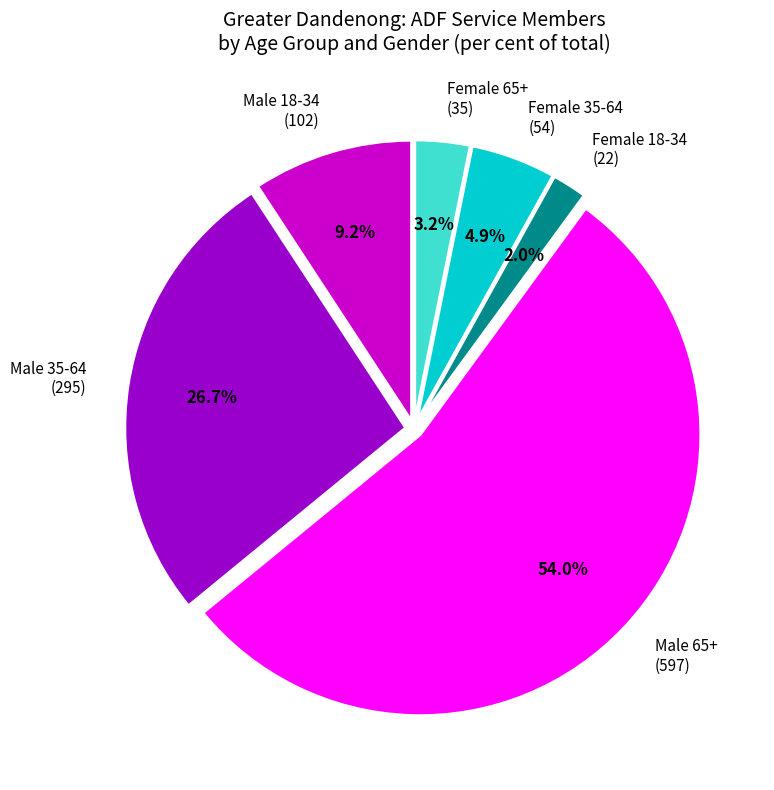

Rank the categories by value from lowest to highest.

Female 18-34, Female 65+, Female 35-64, Male 18-34, Male 35-64, Male 65+